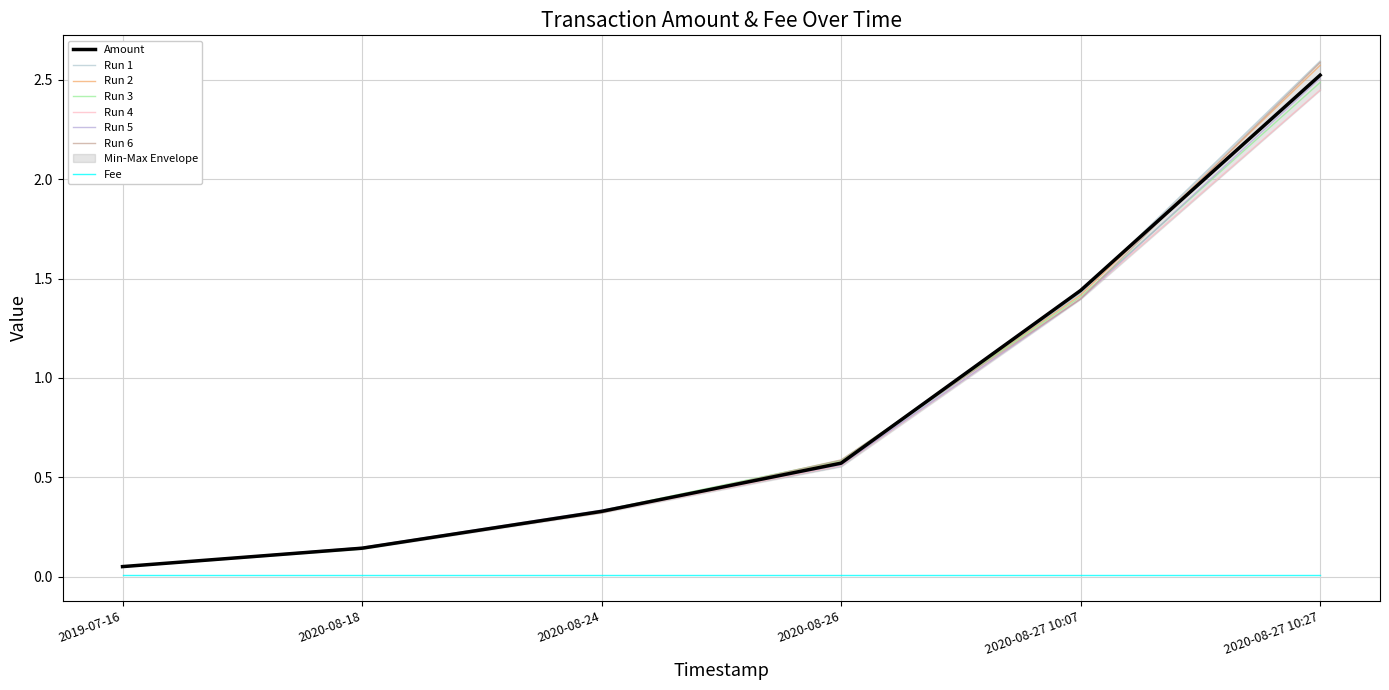

True or false: the data has more than 2 interior local peaks.

False